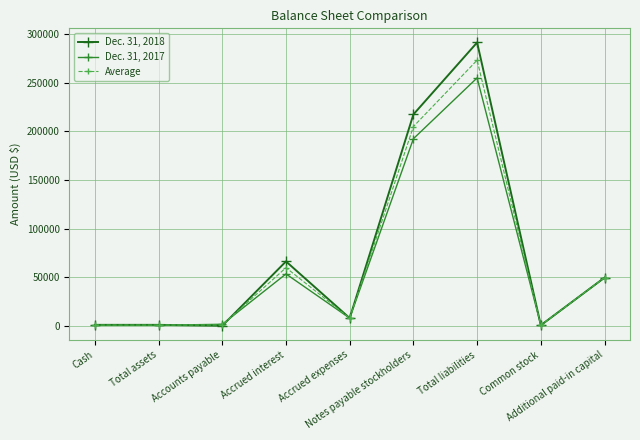

What is the minimum value for Average?

500